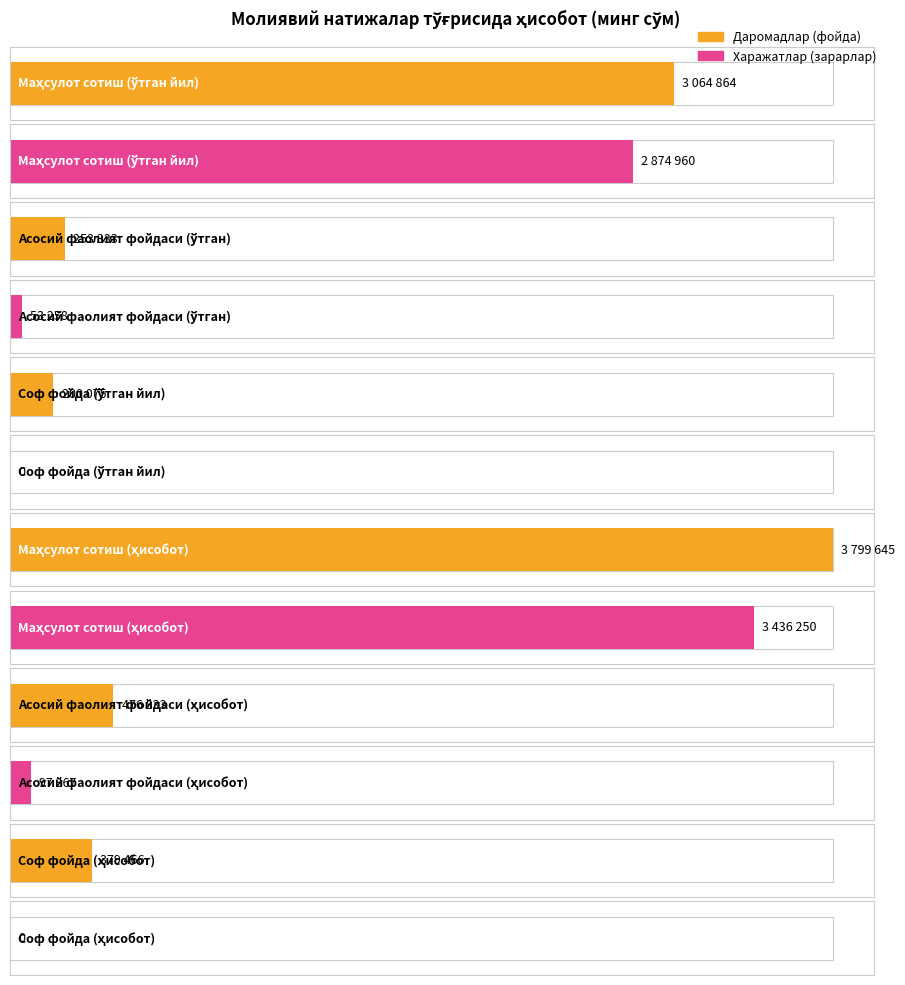

How many groups of bars are there?

6